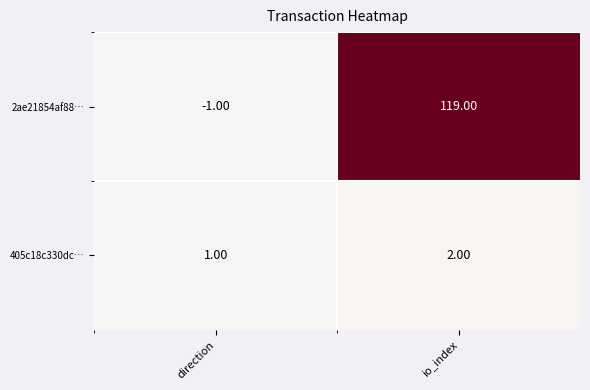

Which series has the largest total across all categories?

2ae21854af88…